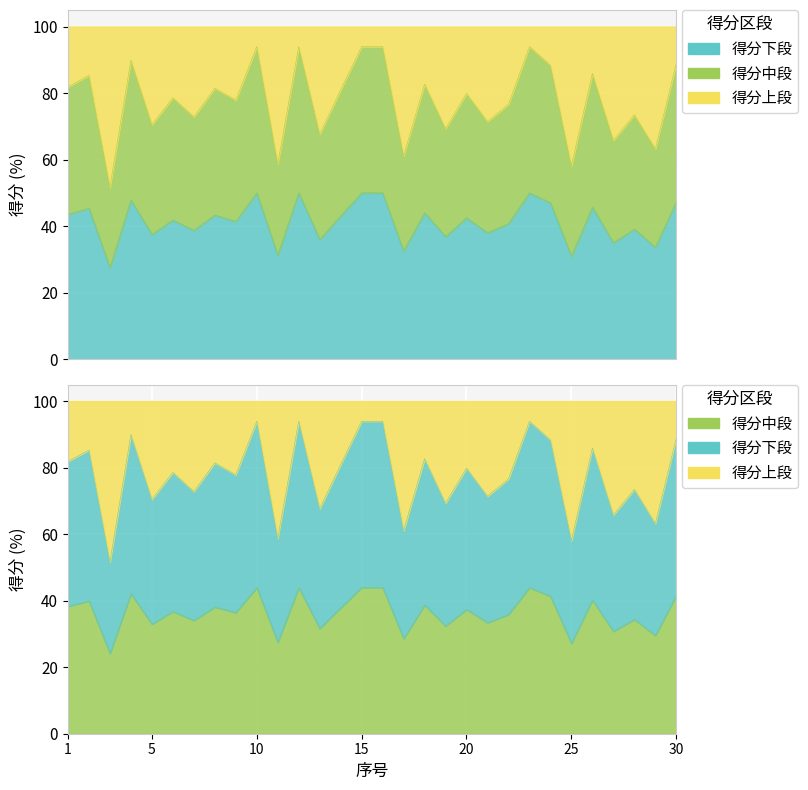

List the labels in order of value, smallest first.

3, 25, 11, 17, 29, 27, 13, 19, 5, 21, 7, 28, 22, 9, 6, 20, 14, 8, 1, 18, 2, 26, 24, 30, 4, 10, 12, 15, 16, 23